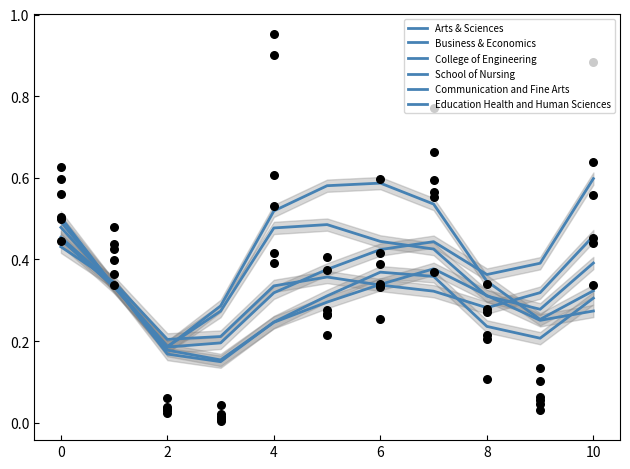

Which series reaches the maximum Y coordinate?

College of Engineering